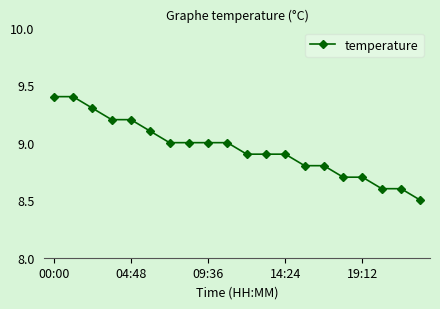

What is the maximum value shown in the chart?

9.4